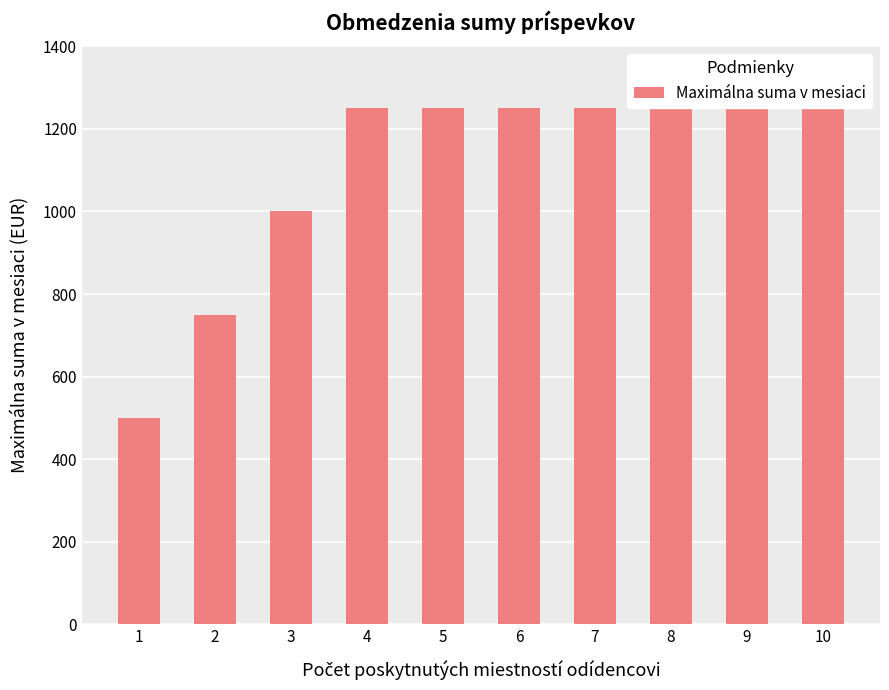

What is the difference between the values at 4 and 3?

250